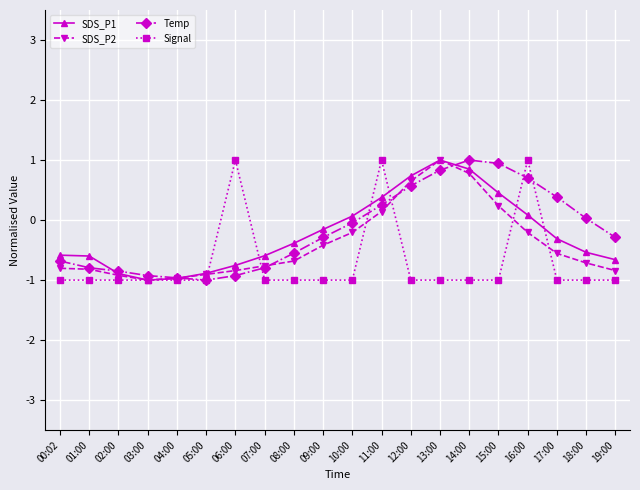

True or false: SDS_P1 has a value of -0.6 at 00:02.

True